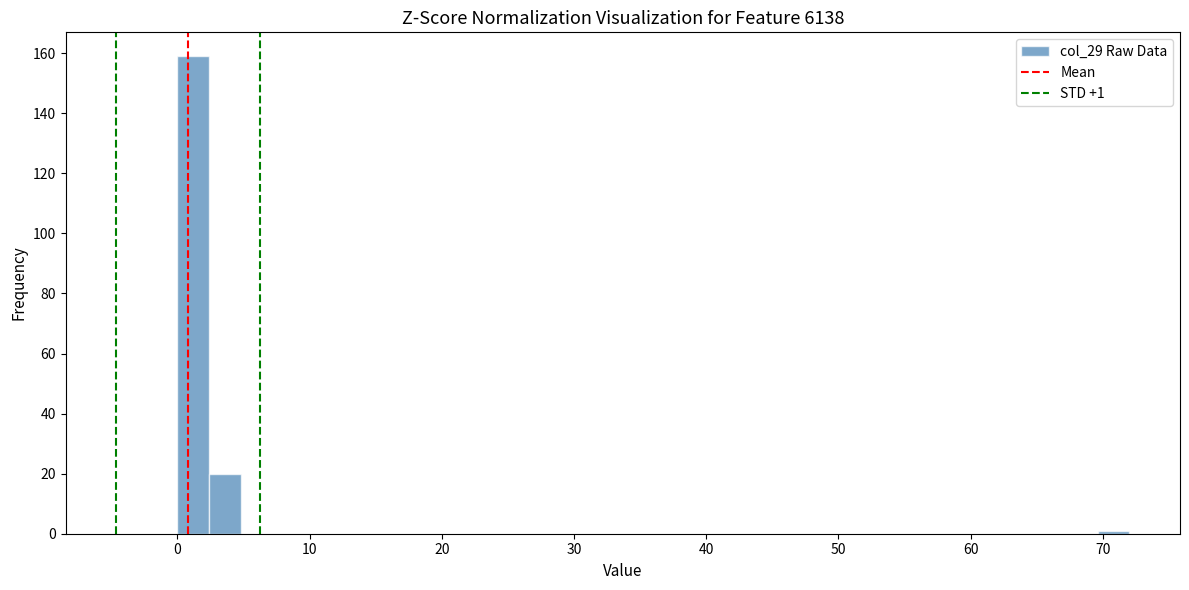

Around what value on the x-axis is the tallest bar? Give the approximate position of its centre, as read against the axis.

1